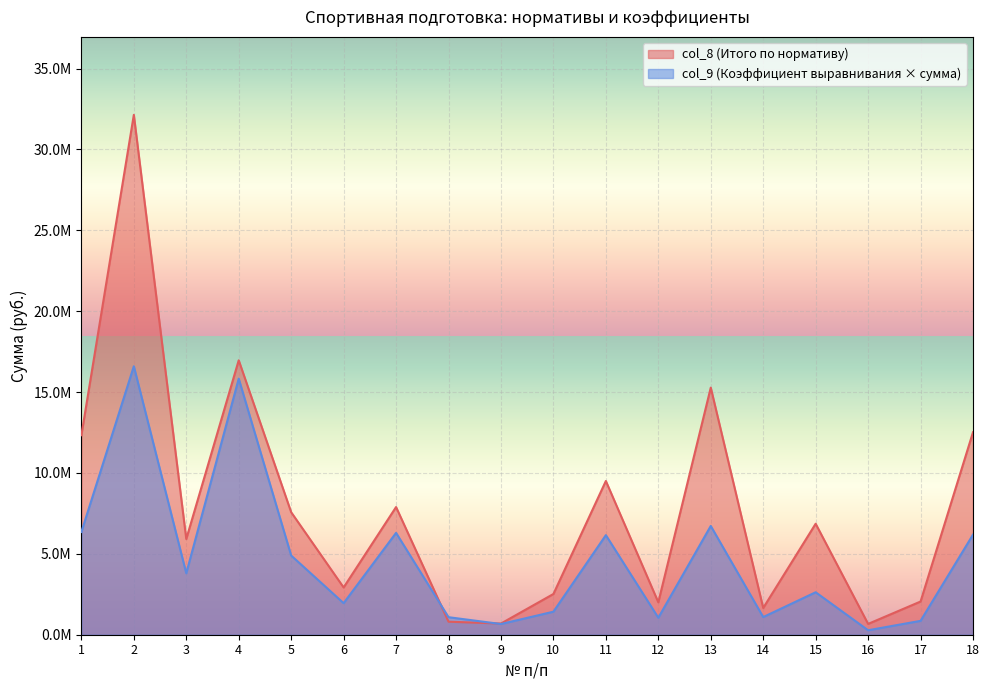

Is the value of col_9 at 14 greater than the value of col_8 at 8?

Yes